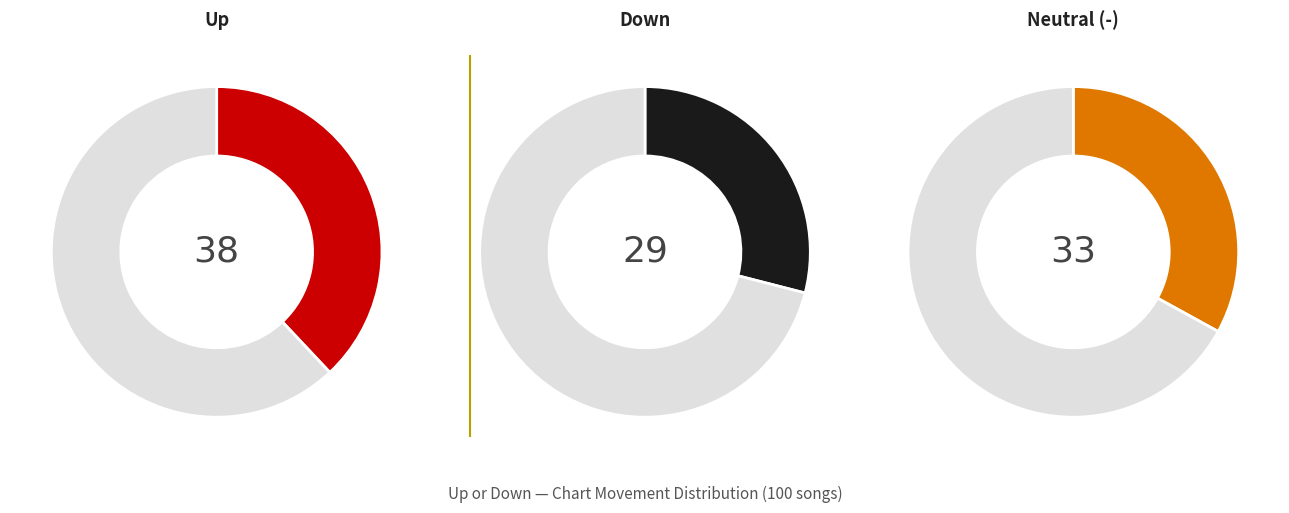

Is the sum of - and down greater than half?

Yes